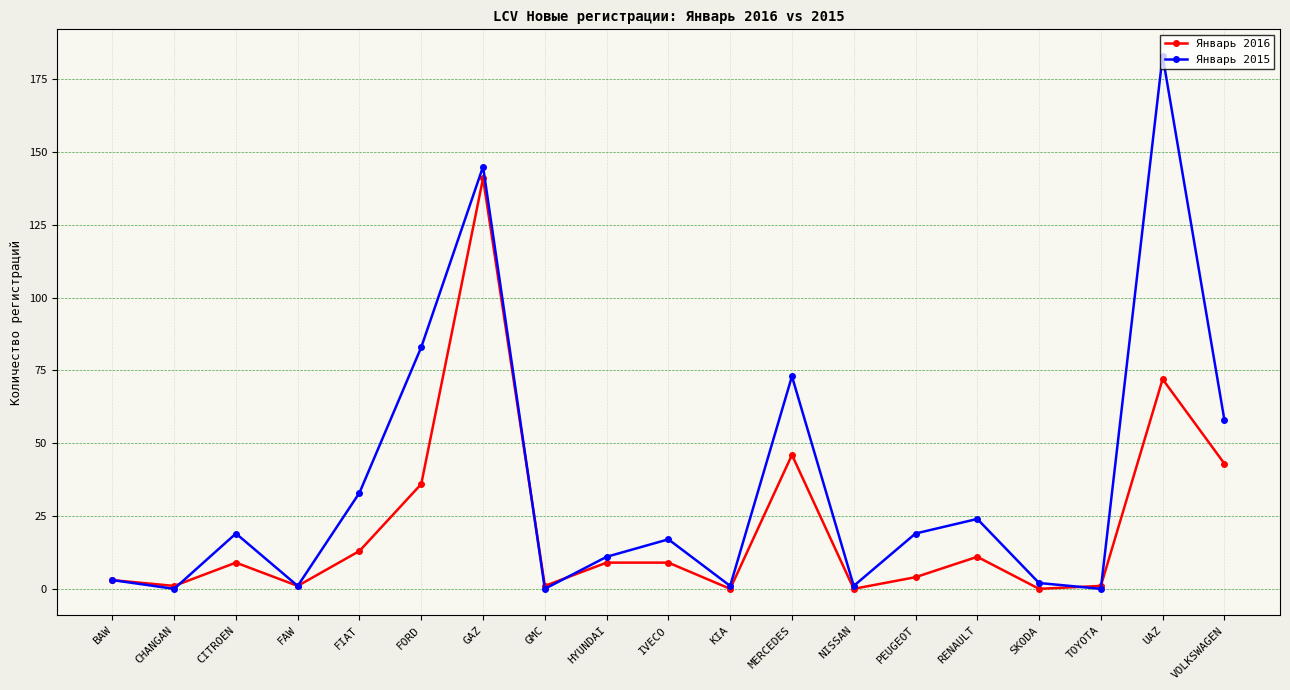

Which series has the largest range (max minus min)?

Январь 2015